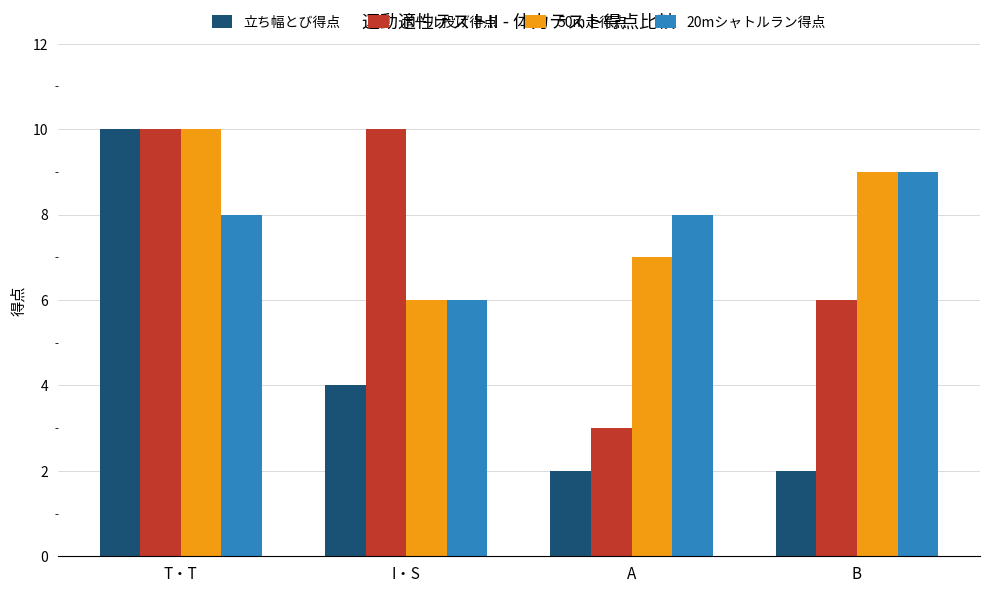

How many series are shown in this chart?

4